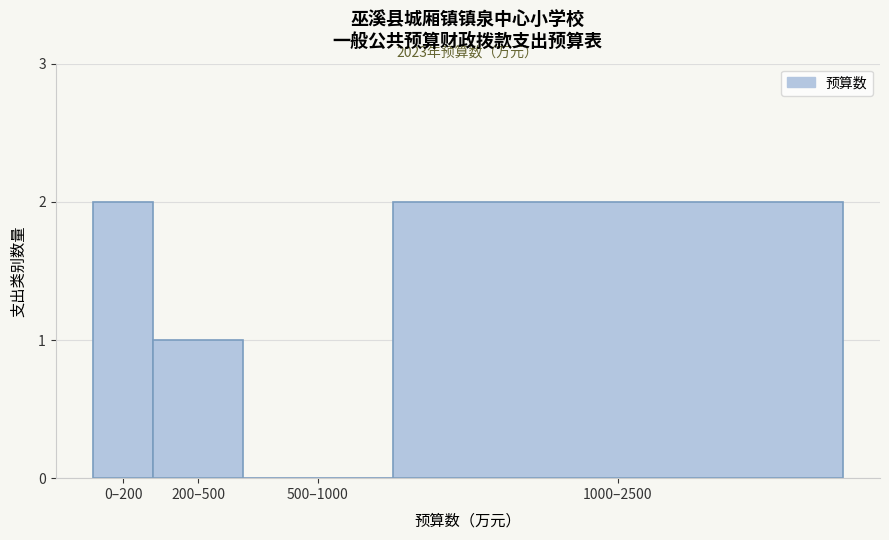

Reading right to left, what are all the values shown in this chart?

1000–2500=2	500–1000=0	200–500=1	0–200=2